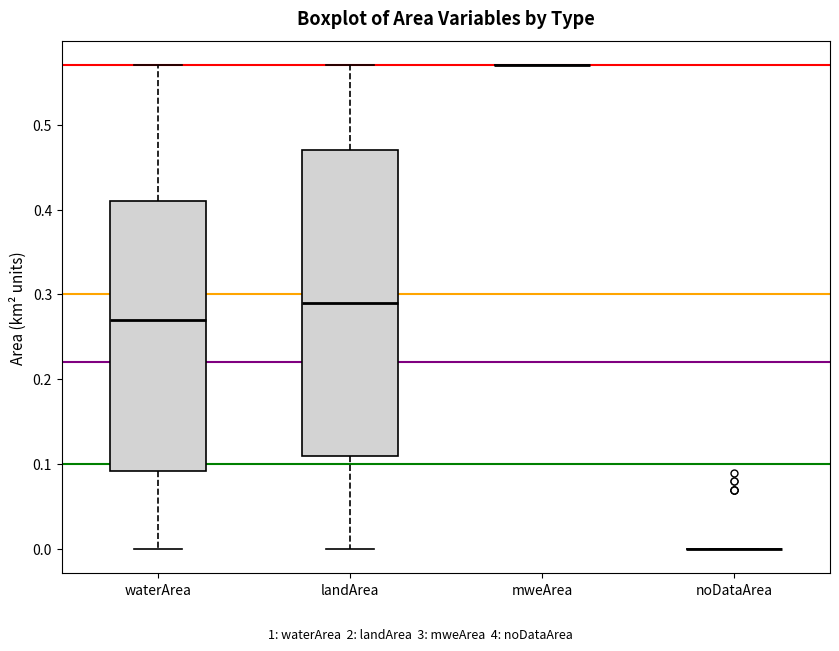

Reading left to right, transcribe this box plot: for each box, give where its median line is, the range the box spans, and where its two whiskers end, as read against the y-axis. The values are not printed on the chart, so give them approximately, as read against the axis.

waterArea: median 0.27, box 0.09 to 0.41, whiskers 0.00 to 0.57
landArea: median 0.29, box 0.11 to 0.47, whiskers 0.00 to 0.57
mweArea: box collapsed to a line at 0.57, whiskers 0.57 to 0.57
noDataArea: box collapsed to a line at 0.00, whiskers 0.00 to 0.00